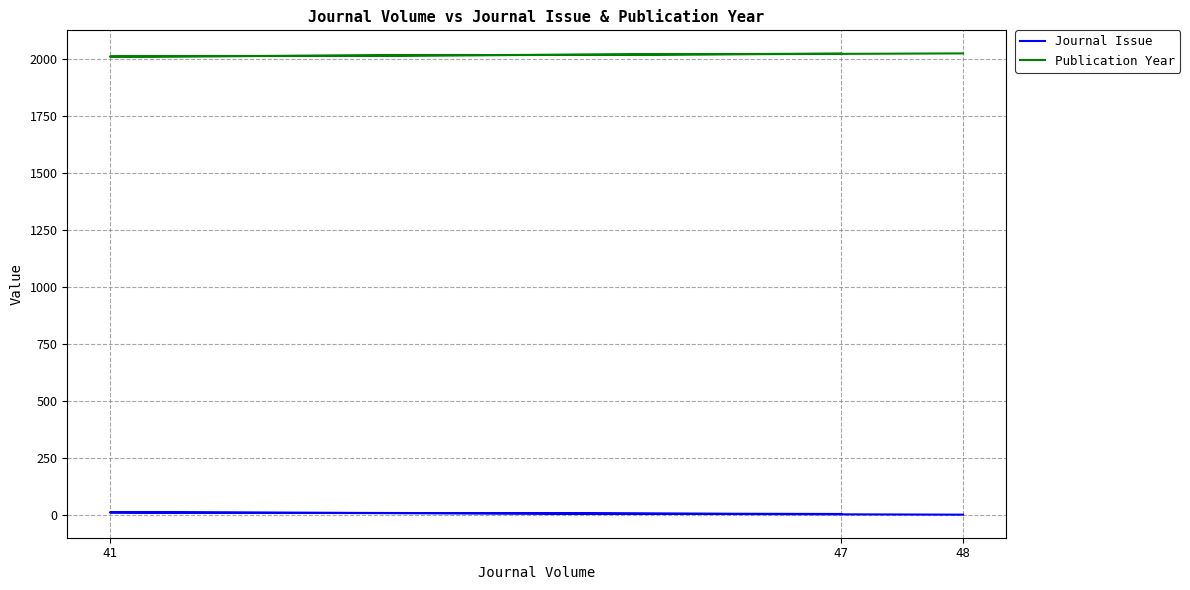

Does the chart display data point markers on the line(s)?

No